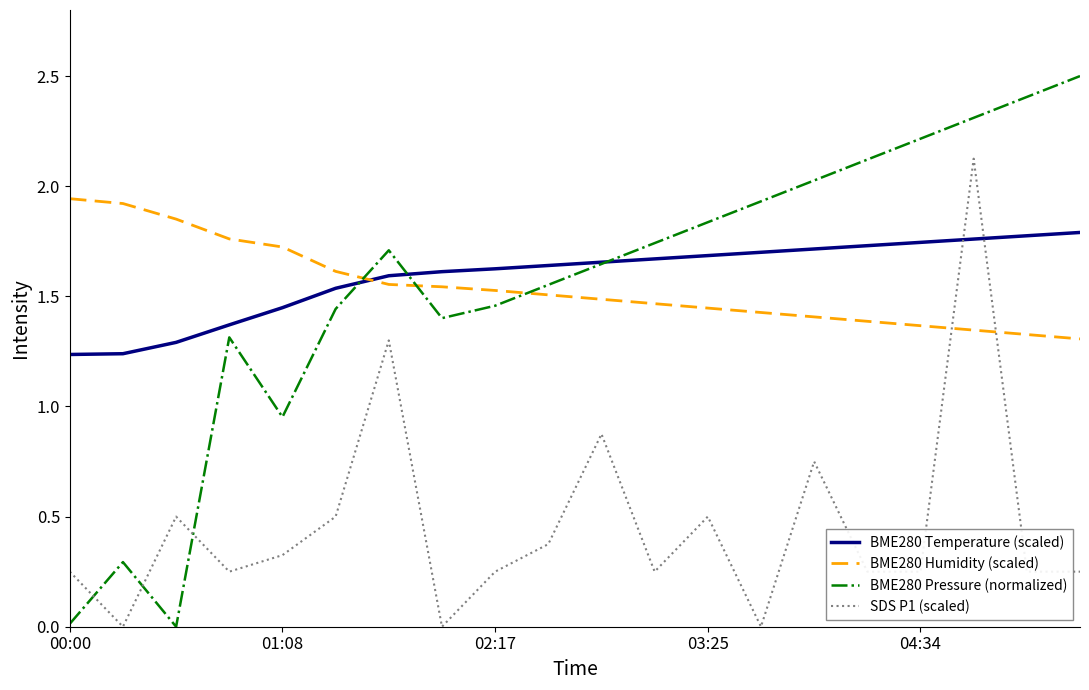

True or false: BME280 Pressure (normalized) and BME280 Humidity (scaled) intersect in this chart.

True